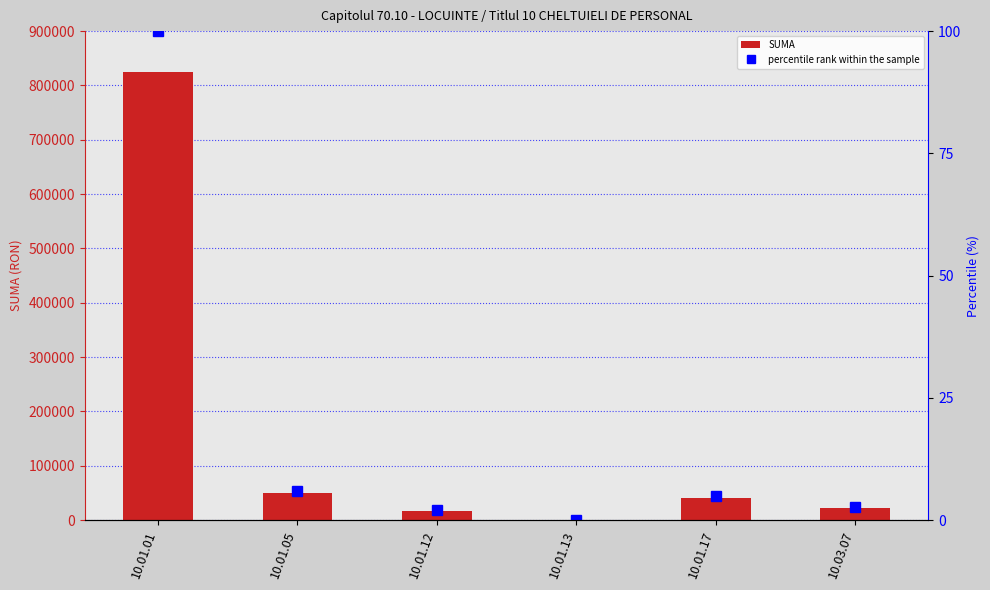

The value of SUMA at 10.01.17 is 40988. True or false?

True